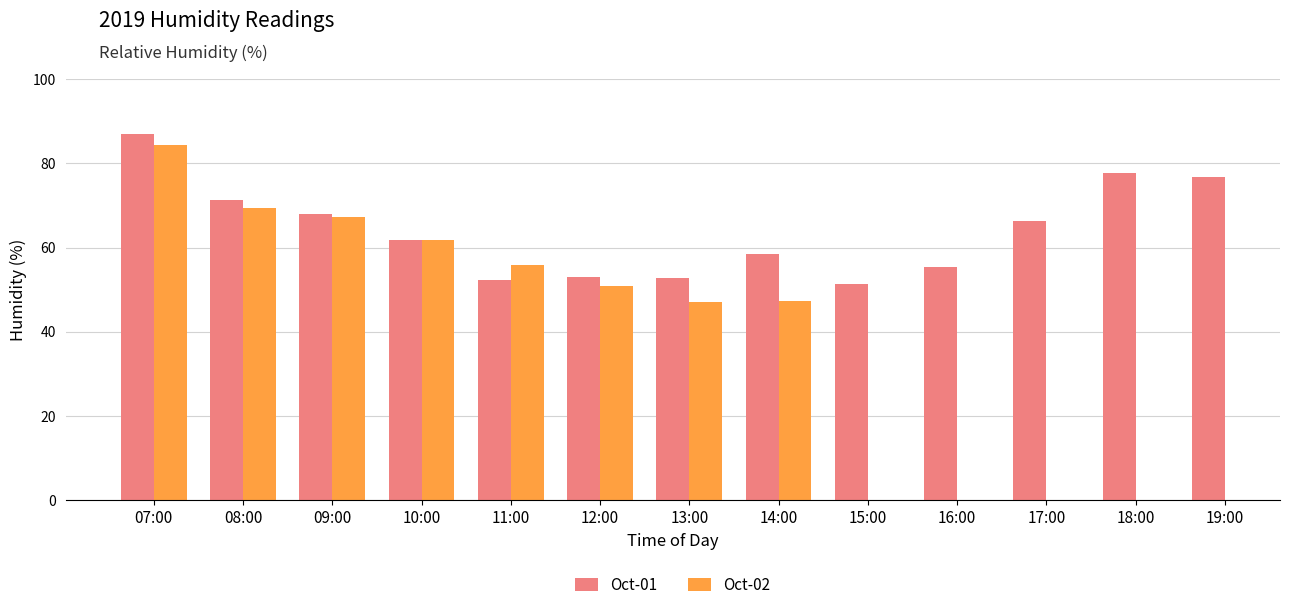

What position from the left is 10:00?

4